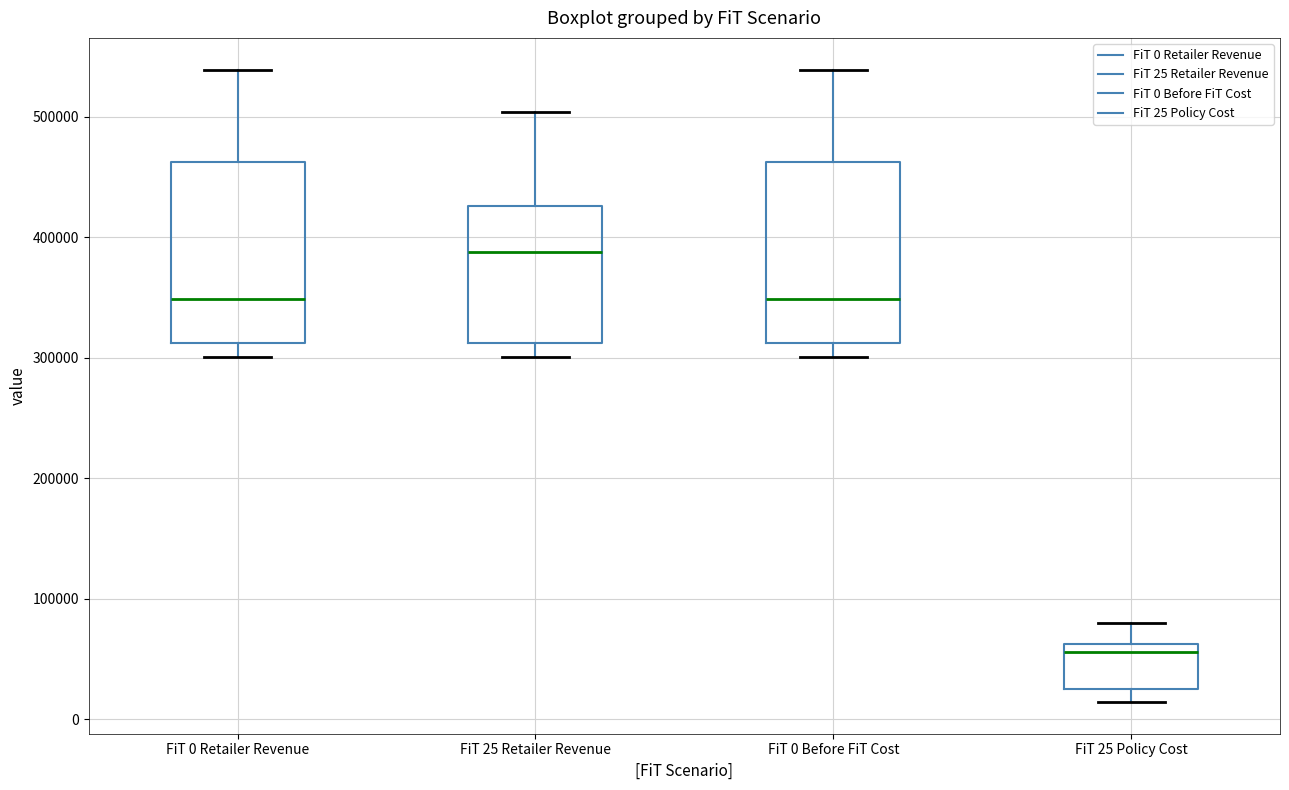

Reading left to right, transcribe this box plot: for each box, give where its median line is, the range the box spans, and where its two whiskers end, as read against the y-axis. The values are not printed on the chart, so give them approximately, as read against the axis.

FiT 0 Retailer Revenue: median 350000, box 310000 to 460000, whiskers 300000 to 540000
FiT 25 Retailer Revenue: median 390000, box 310000 to 430000, whiskers 300000 to 500000
FiT 0 Before FiT Cost: median 350000, box 310000 to 460000, whiskers 300000 to 540000
FiT 25 Policy Cost: median 60000 (just below the box's upper edge), box 30000 to 60000, whiskers 10000 to 80000